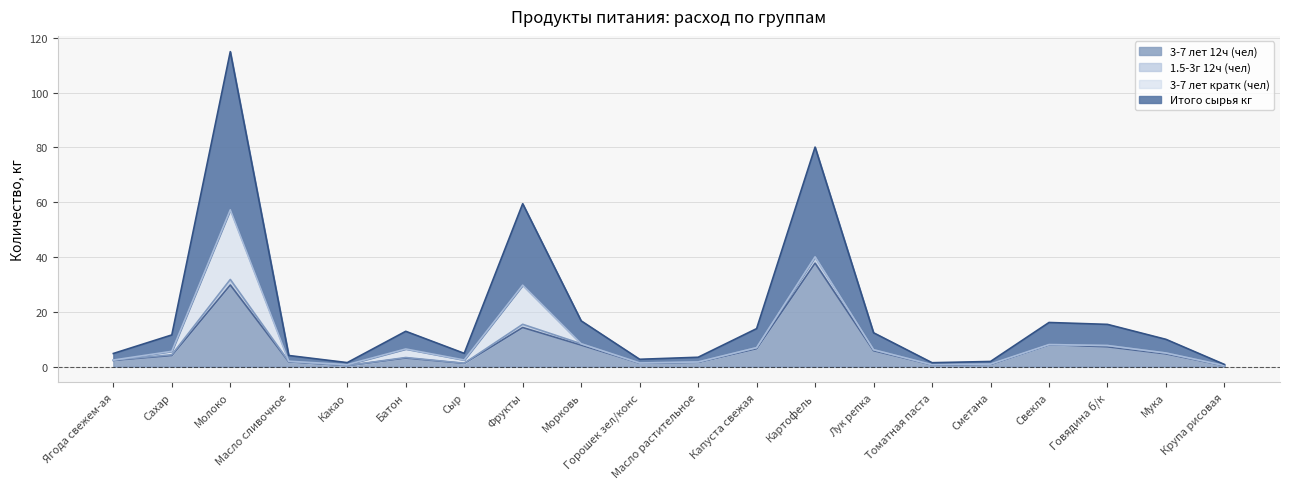

What is the minimum value shown in the chart?

0.4